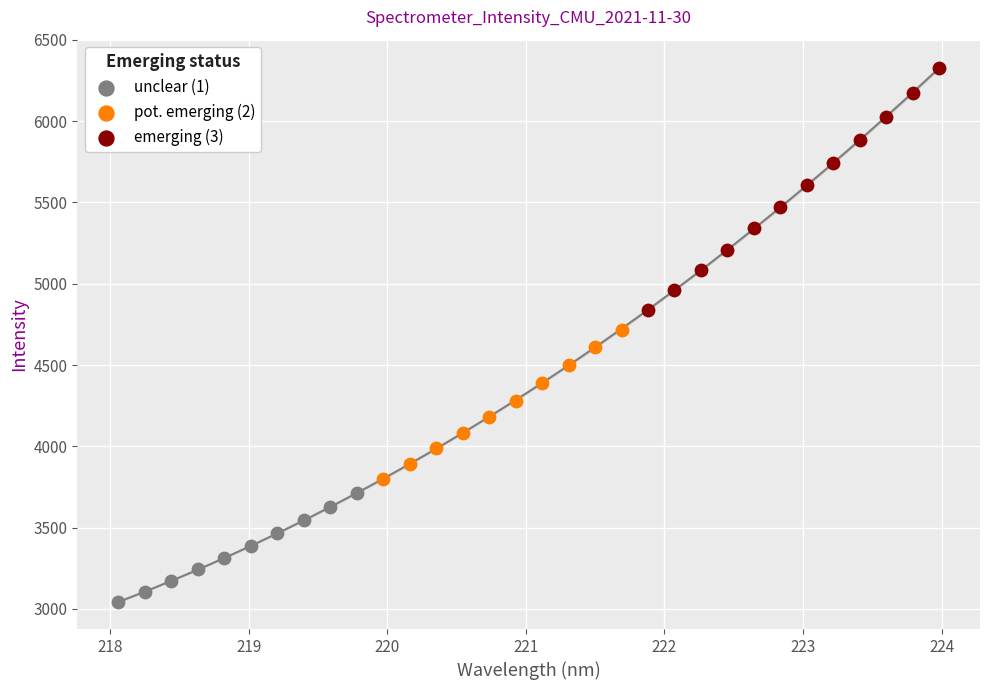

Which series contains the lowest Y value?

unclear (1)